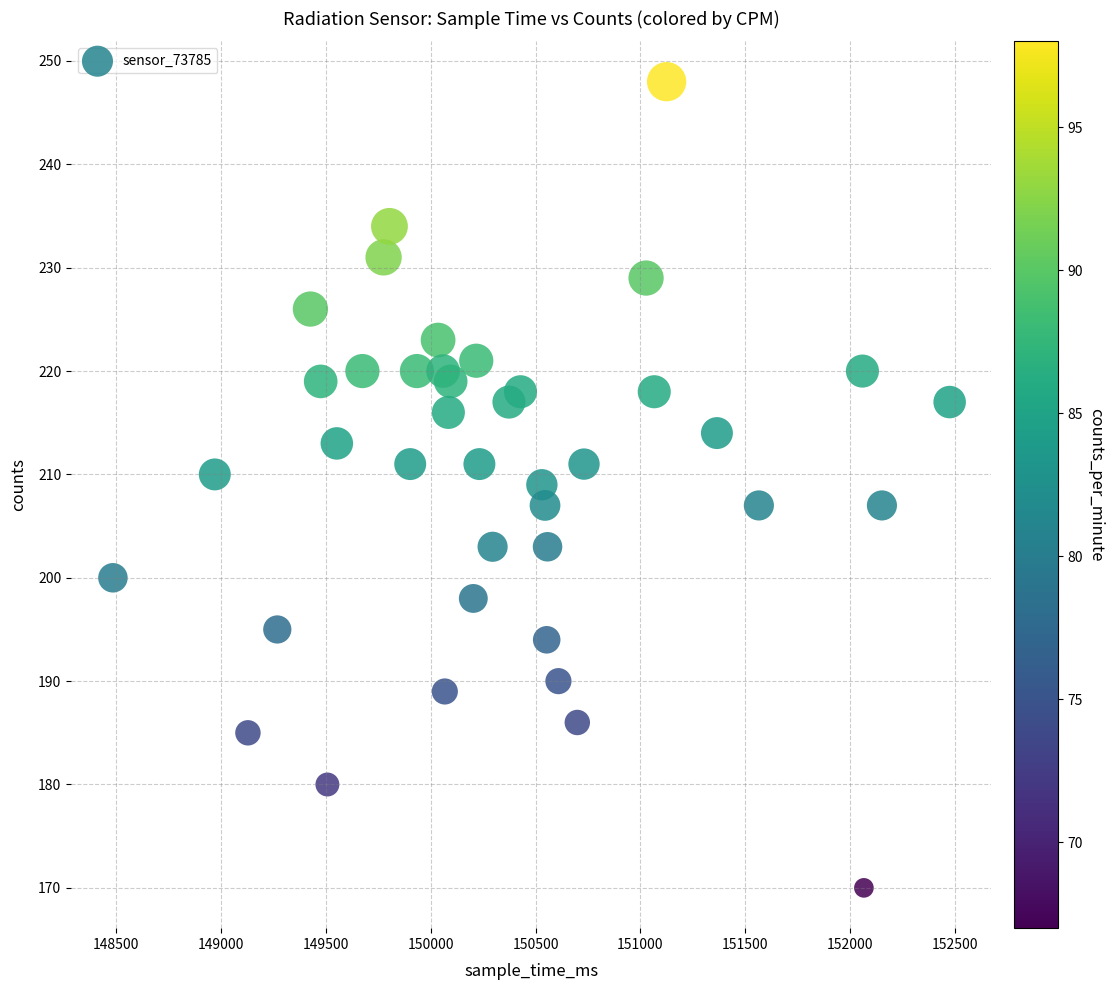

What is the range of X values (max minus min)?

3991